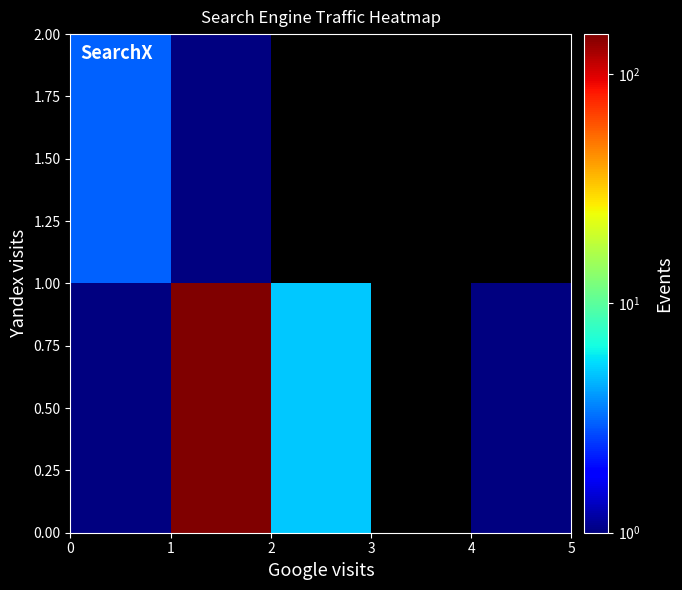

What is the minimum value shown in the chart?

1.0